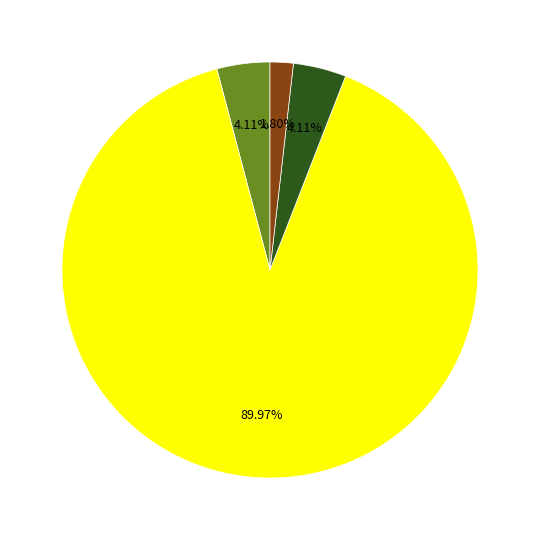

Is there a majority slice in this chart?

Yes